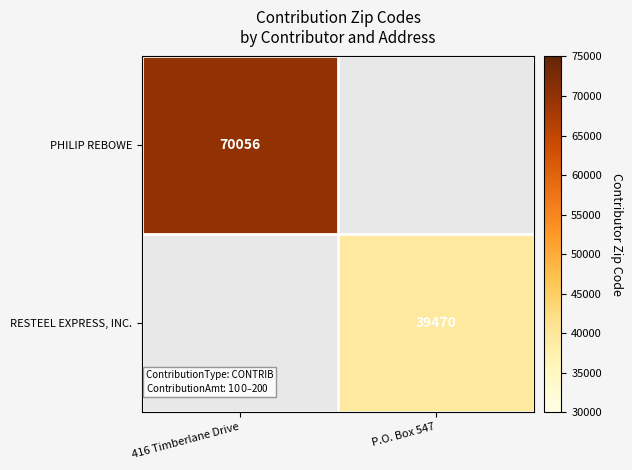

True or false: RESTEEL EXPRESS, INC. has a value of 39470 at P.O. Box 547.

True